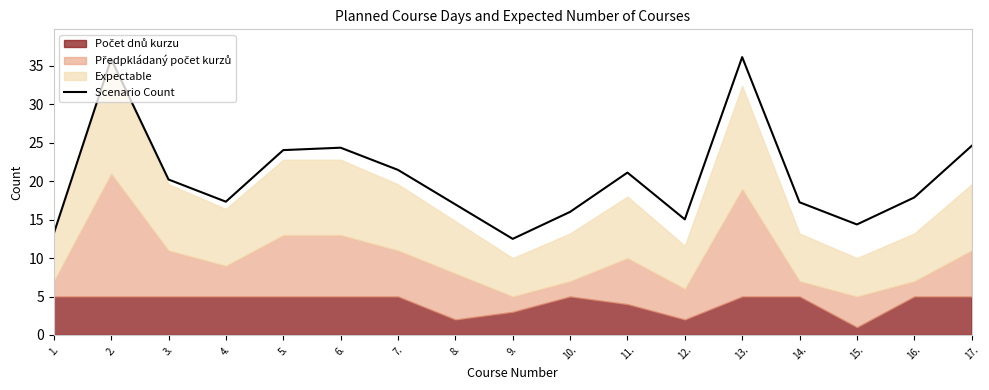

List the labels in order of value, largest first.

13., 2., 17., 6., 5., 7., 11., 3., 16., 4., 14., 8., 10., 12., 15., 1., 9.